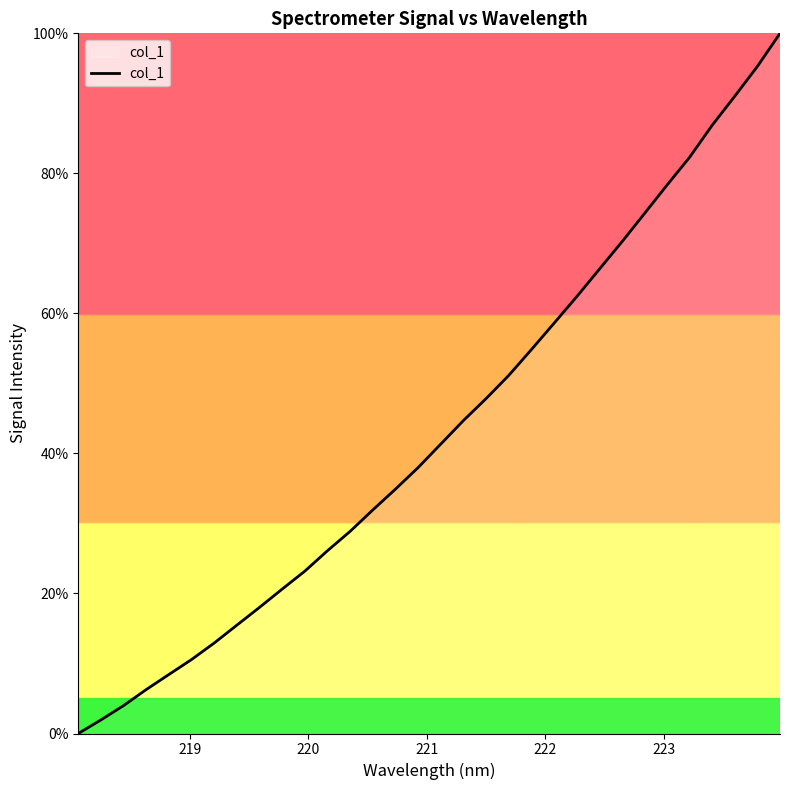

What is the difference between the maximum and minimum values?

100.0